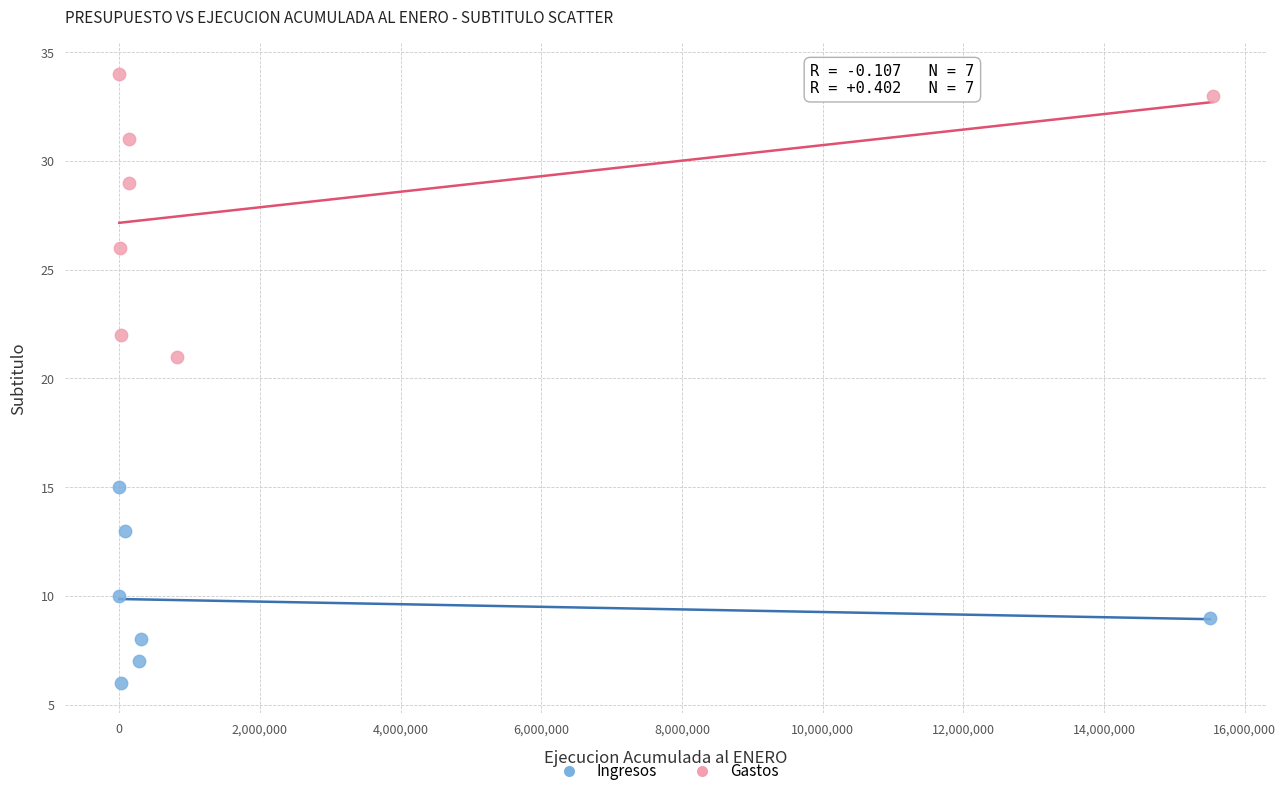

Which series reaches the minimum Y coordinate?

Ingresos